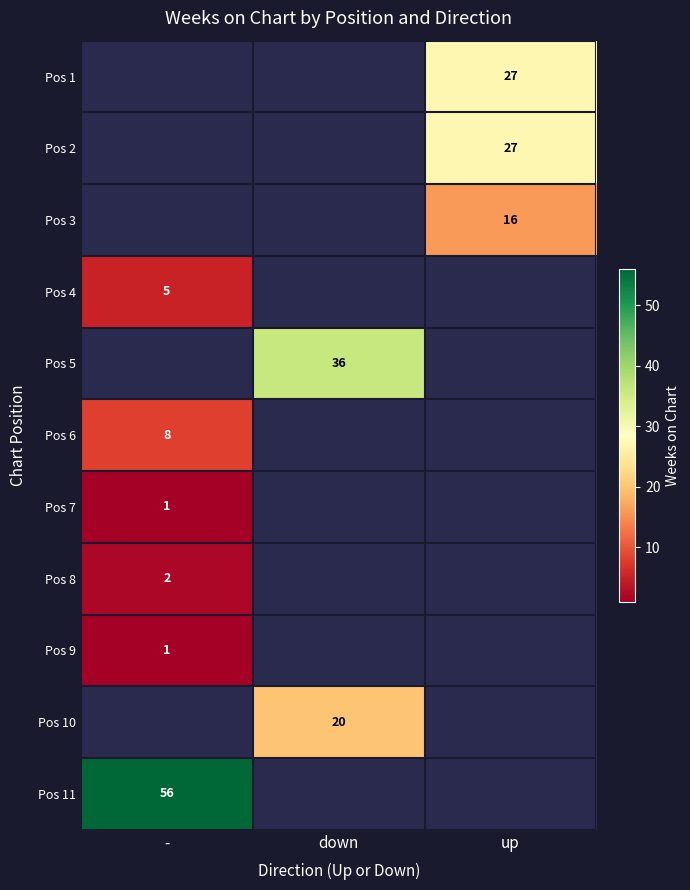

True or false: Pos 6 has a value of 4 at -.

False